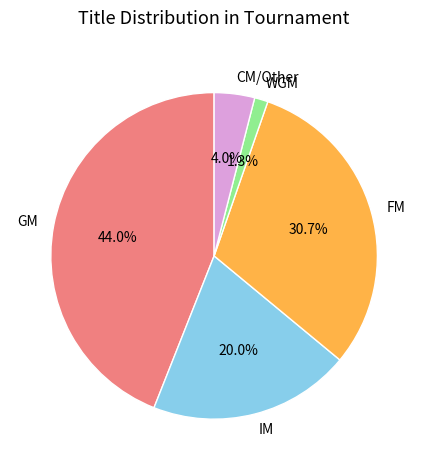

Which slice is the largest?

GM